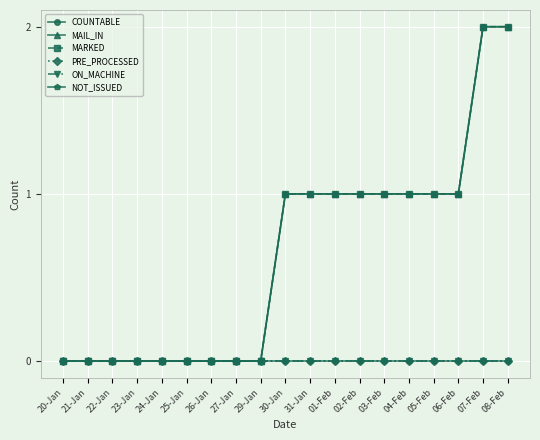

Is this an area chart (filled region under the line)?

No